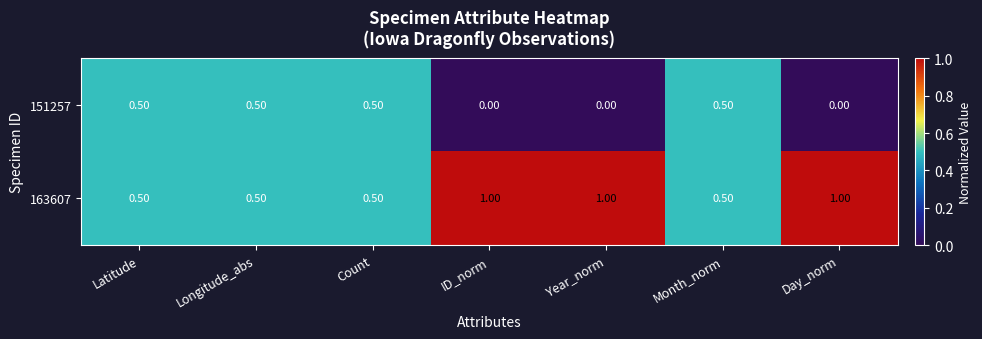

What is the sum of all 163607 values?

5.0